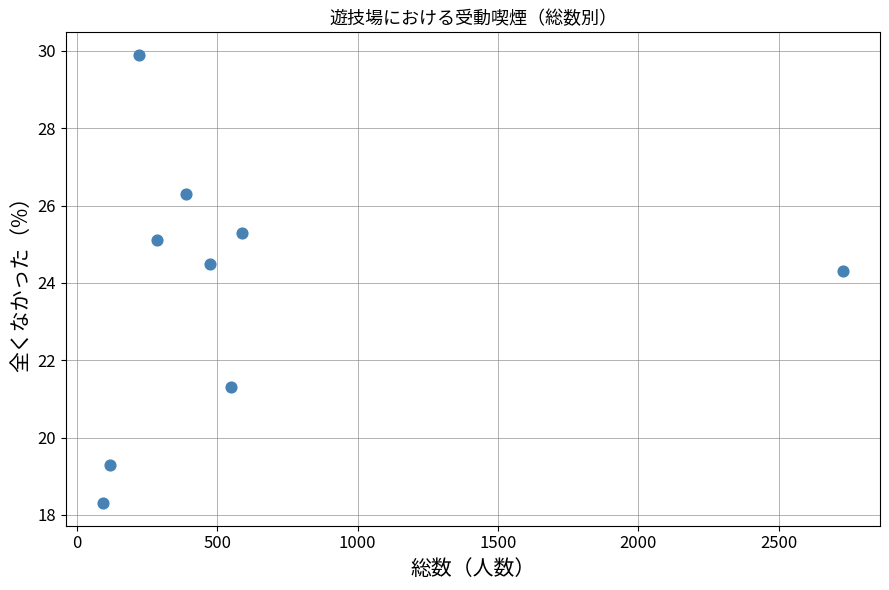

What Y value in the scatter plot is closest to 24?

24.3